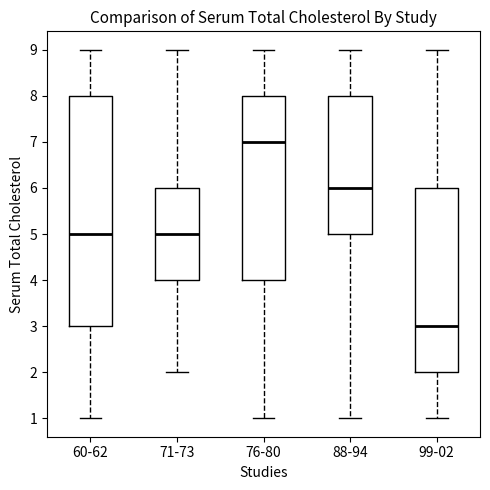

Reading left to right, transcribe this box plot: for each box, give where its median line is, the range the box spans, and where its two whiskers end, as read against the y-axis. The values are not printed on the chart, so give them approximately, as read against the axis.

60-62: median 5, box 3 to 8, whiskers 1 to 9
71-73: median 5, box 4 to 6, whiskers 2 to 9
76-80: median 7, box 4 to 8, whiskers 1 to 9
88-94: median 6, box 5 to 8, whiskers 1 to 9
99-02: median 3, box 2 to 6, whiskers 1 to 9